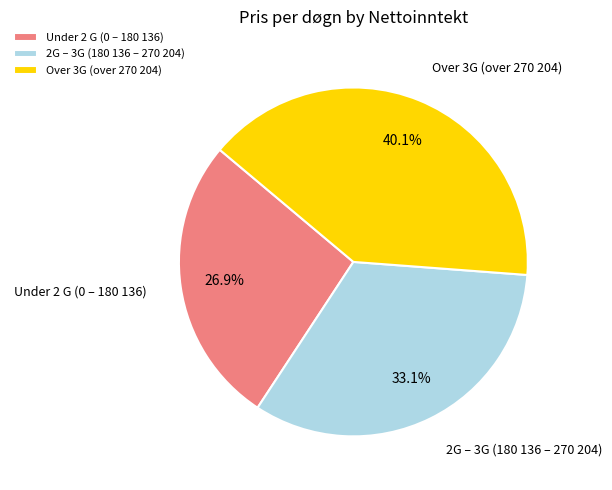

Does 2G – 3G (180 136 – 270 204) represent more than half of the total?

No